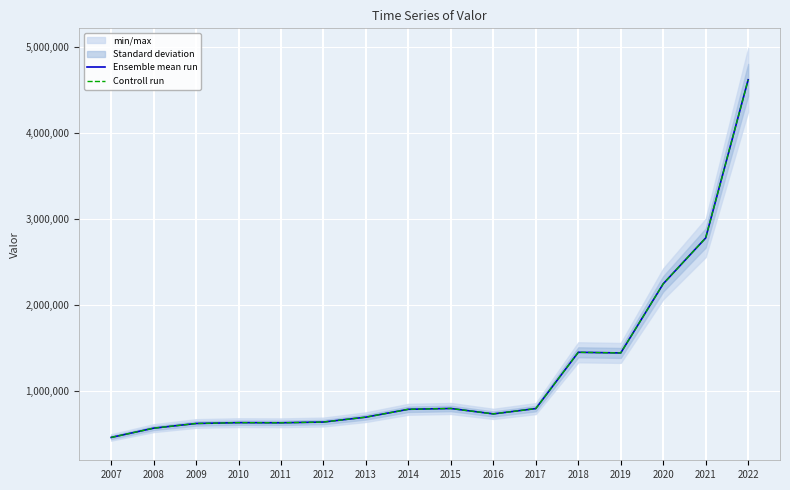

What is the smallest value displayed?

465392